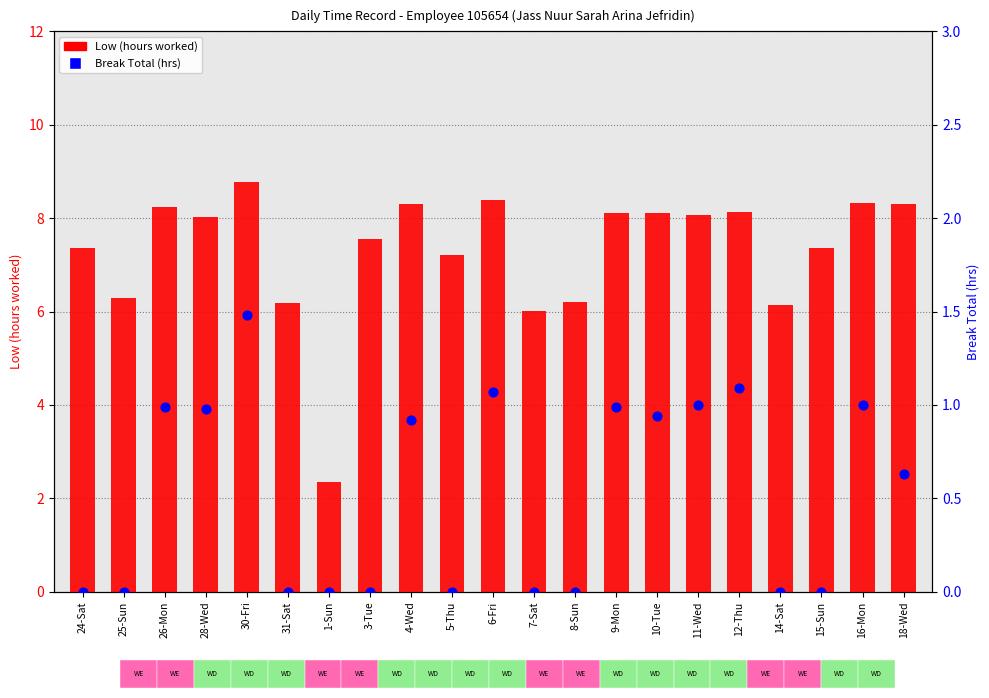

What is the total value across all series at 15-Sun?

7.4